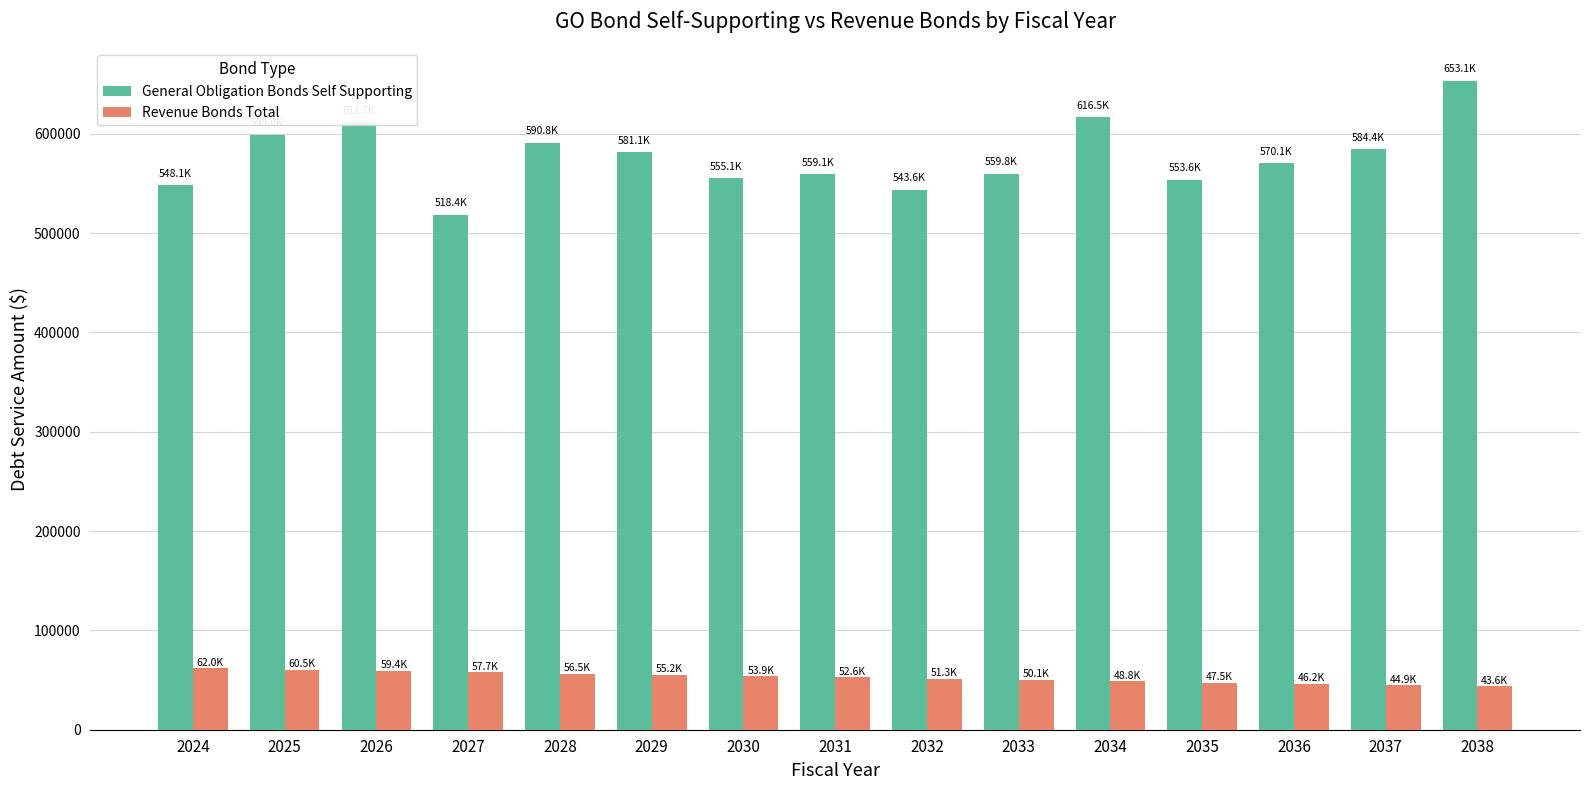

Which series has the largest total across all categories?

General Obligation Bonds Self Supporting